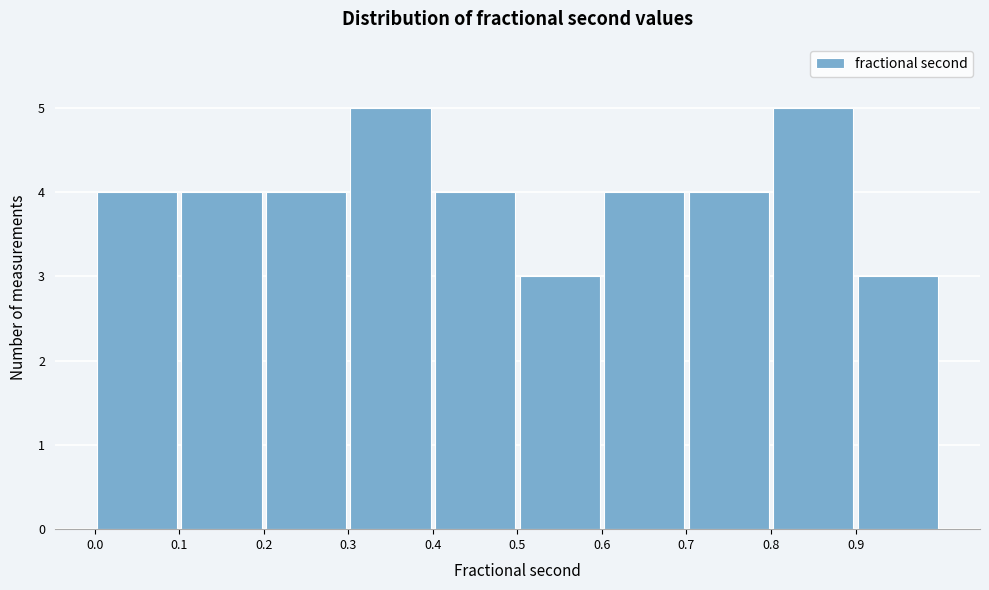

Reading left to right, transcribe this chart: for each bar, give the range it covers on the x-axis and its height. The values are not printed on the chart, so give them approximately, as read against the axis.

0.0 to 0.1: 4
0.1 to 0.2: 4
0.2 to 0.3: 4
0.3 to 0.4: 5
0.4 to 0.5: 4
0.5 to 0.6: 3
0.6 to 0.7: 4
0.7 to 0.8: 4
0.8 to 0.9: 5
0.9 to 1.0: 3